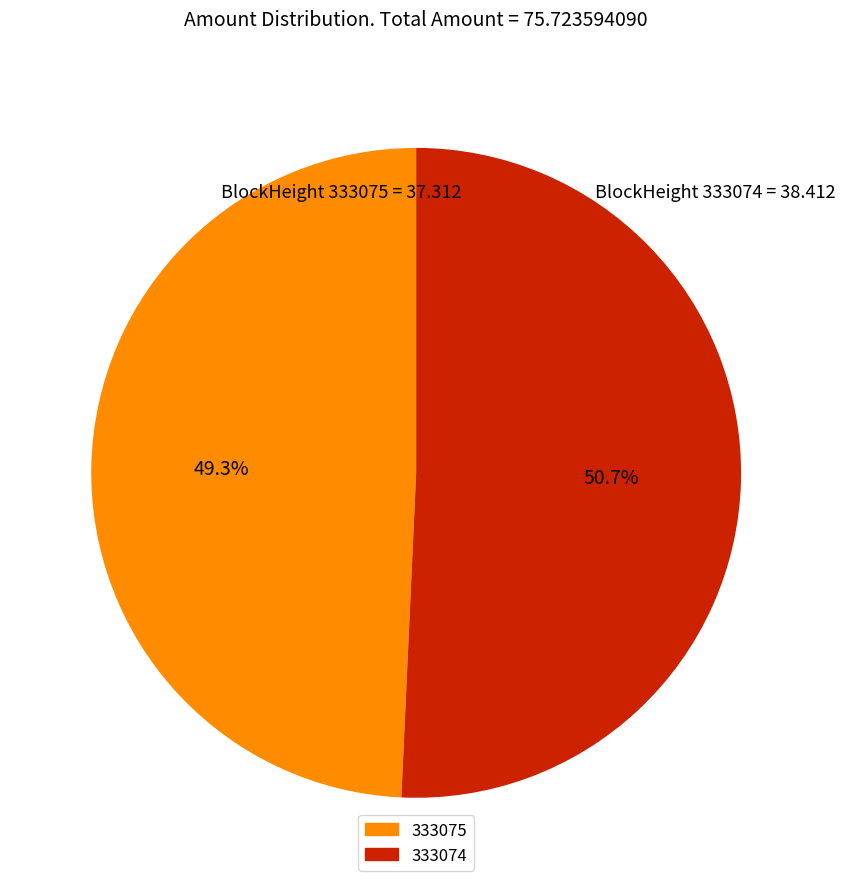

Do 333075 and 333074 together represent more than half of the pie?

Yes